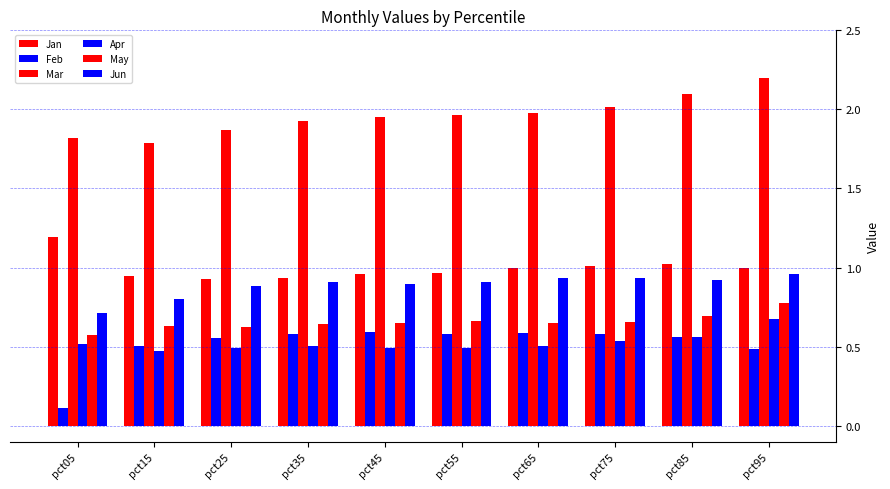

Read the Jun value at pct55.

0.9